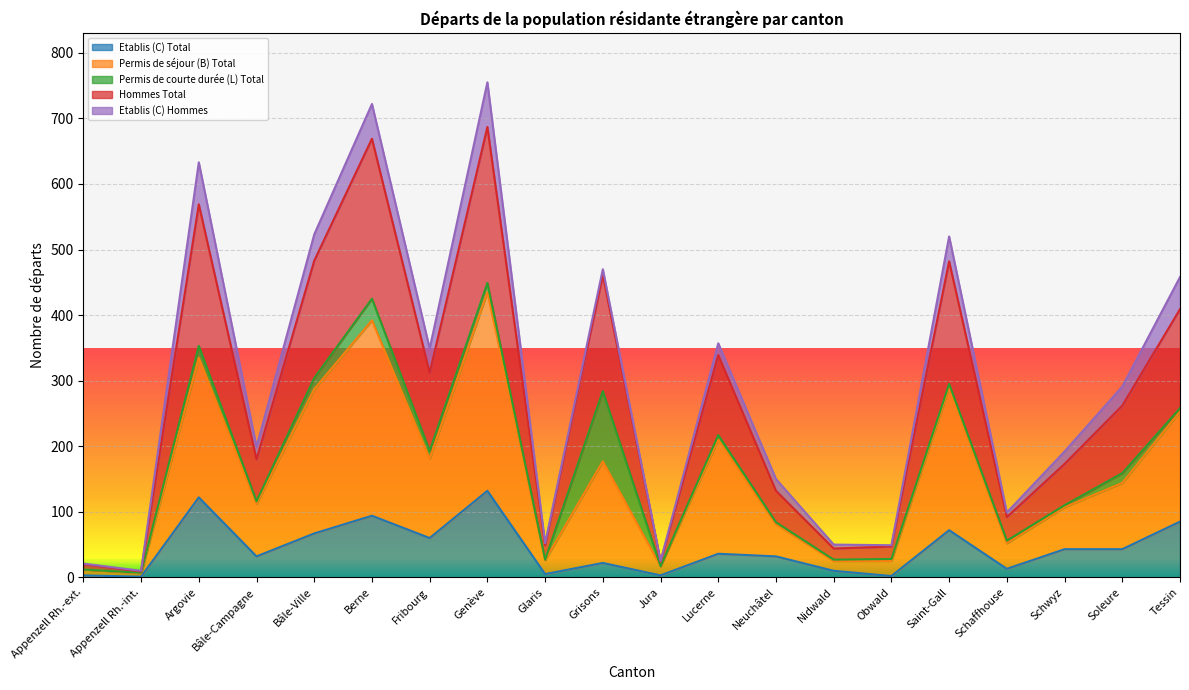

How many data points in Permis de séjour (B) Total are less than 144?

10